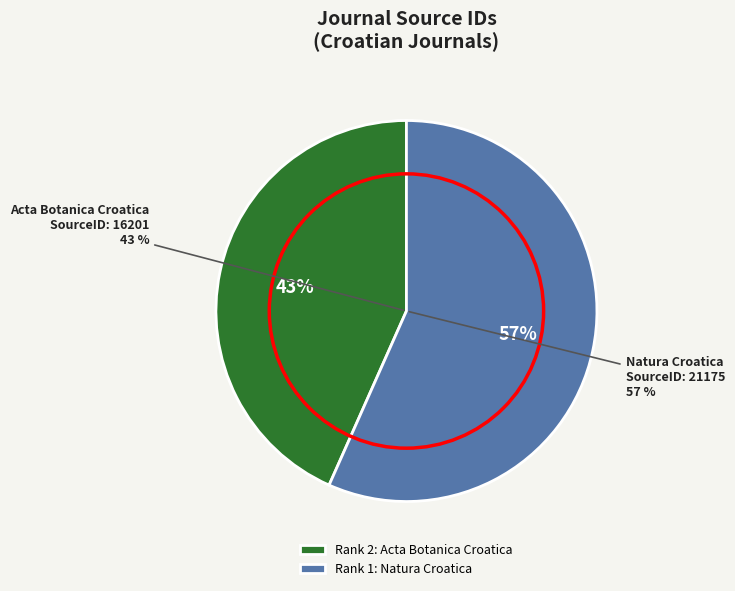

Does Natura Croatica account for over 50% of the chart?

Yes